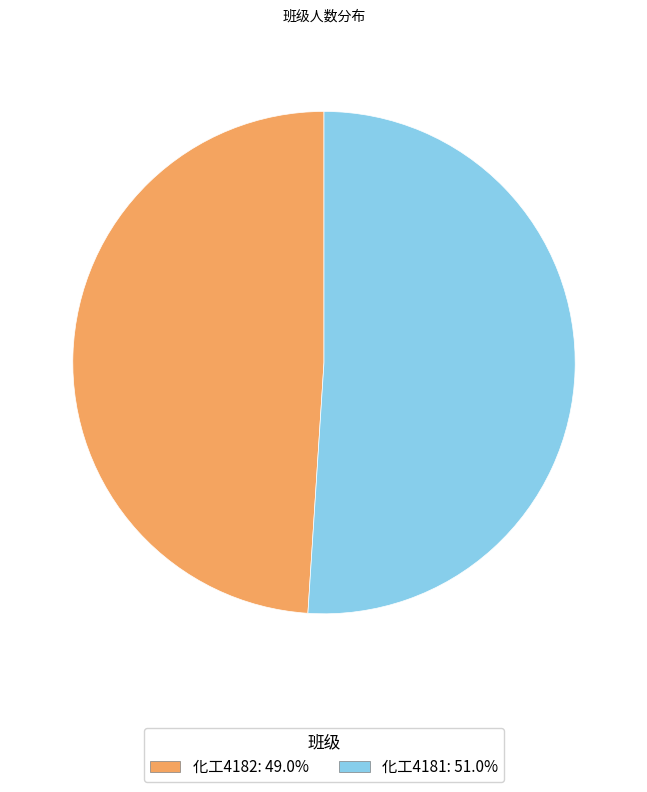

True or false: 化工4181 accounts for 51% of the total.

True